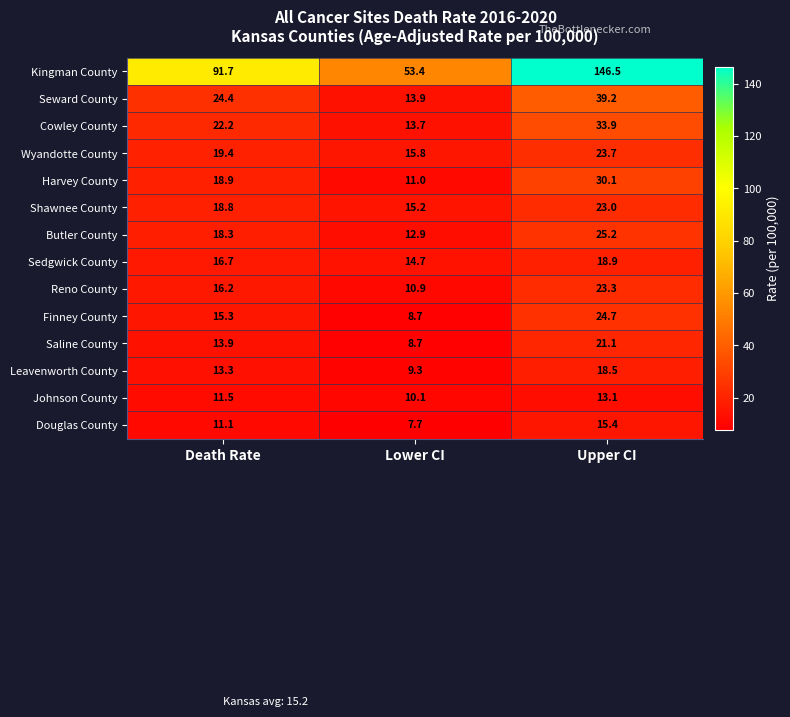

What value does the Seward County series have at Lower CI?

13.9